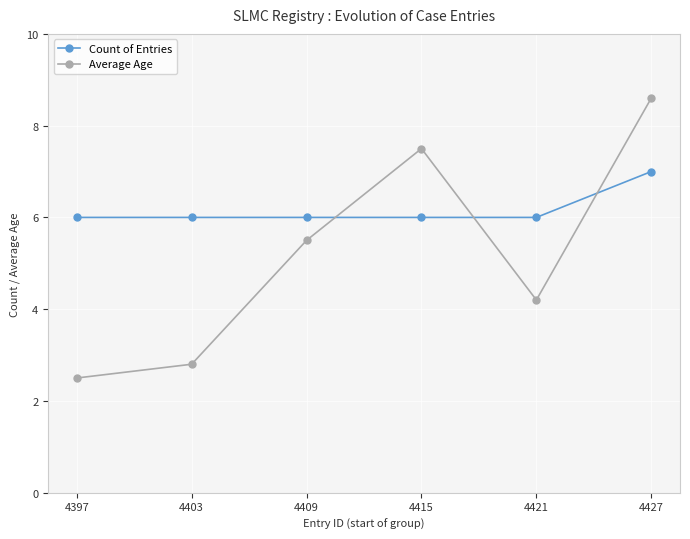

What are all the series names shown in the legend?

Count of Entries, Average Age